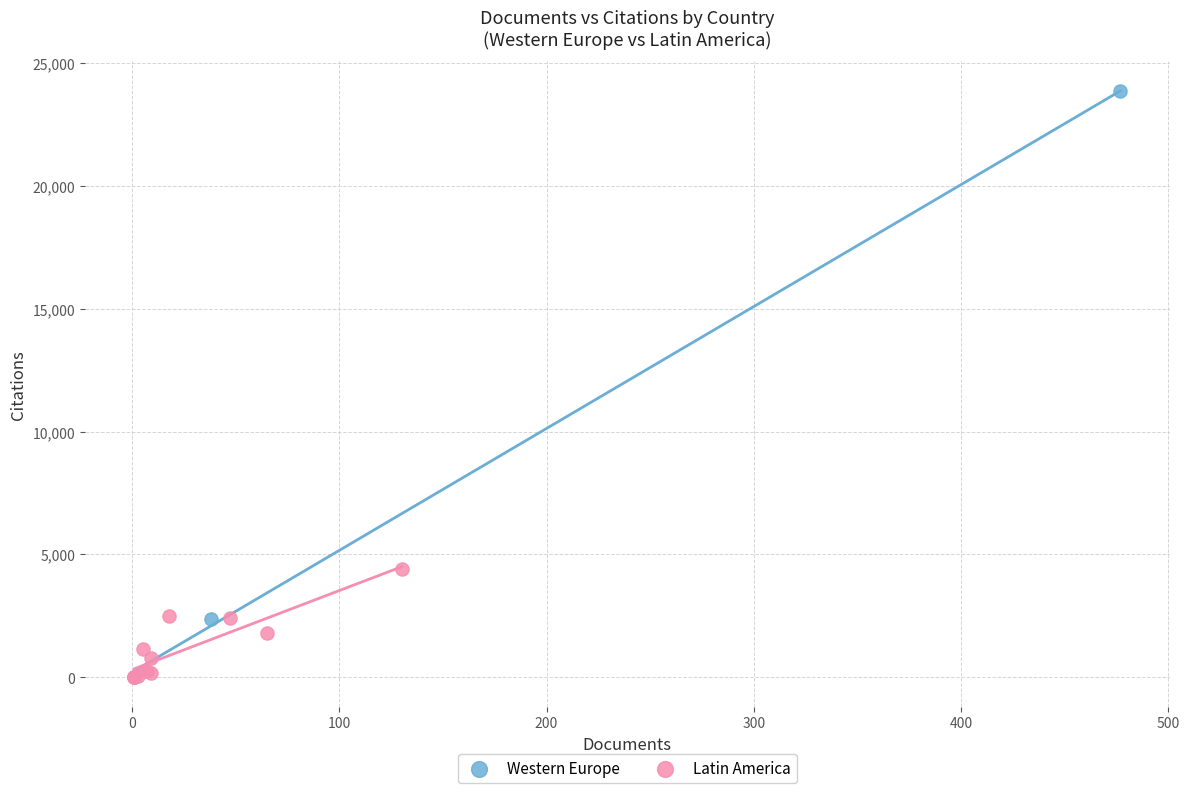

Which series contains the highest Y value?

Western Europe